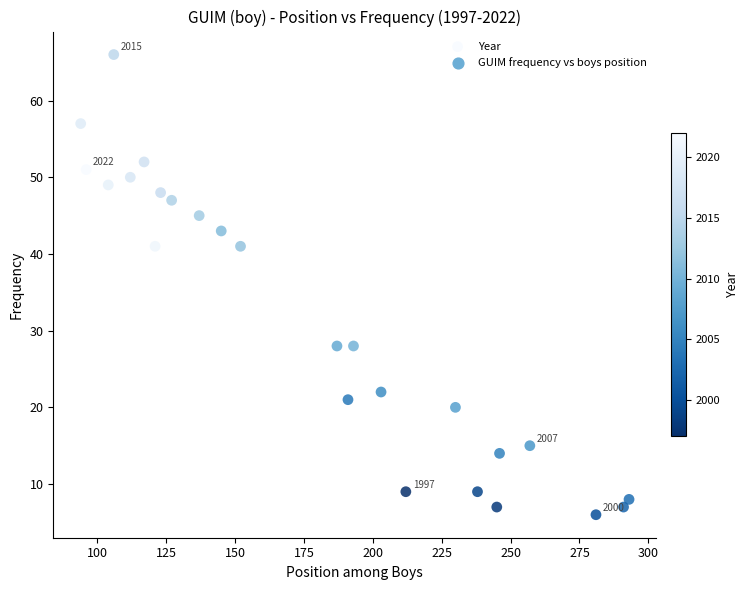

What is the range of Y values (max minus min)?

60